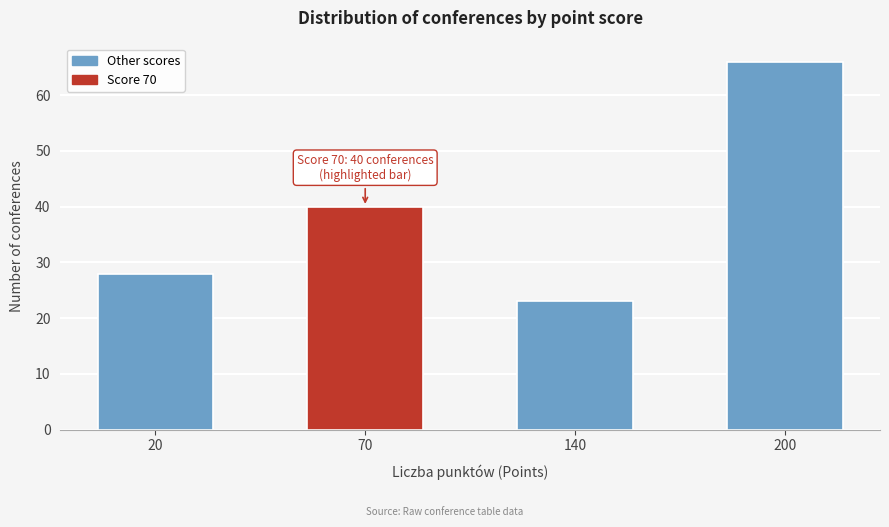

Reading left to right, extract all data points from this chart.

20=28	70=40	140=23	200=66